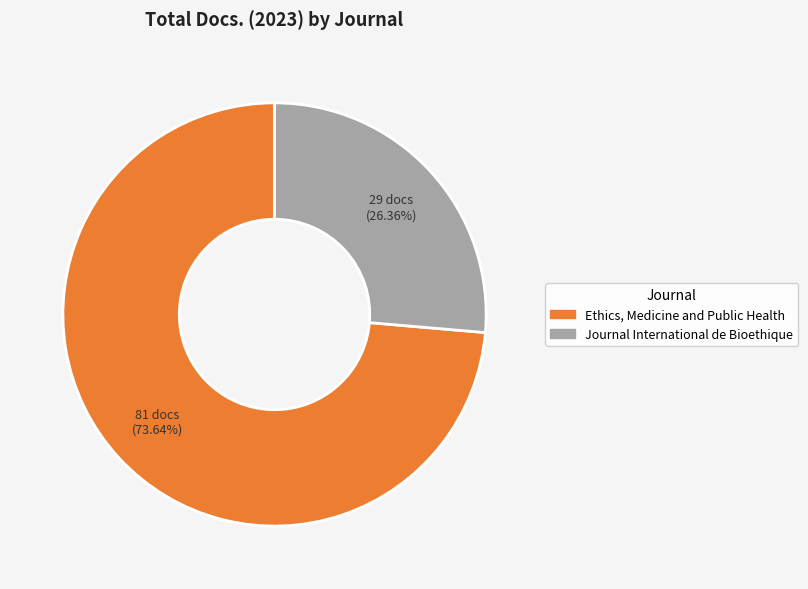

Does any single category account for the majority?

Yes